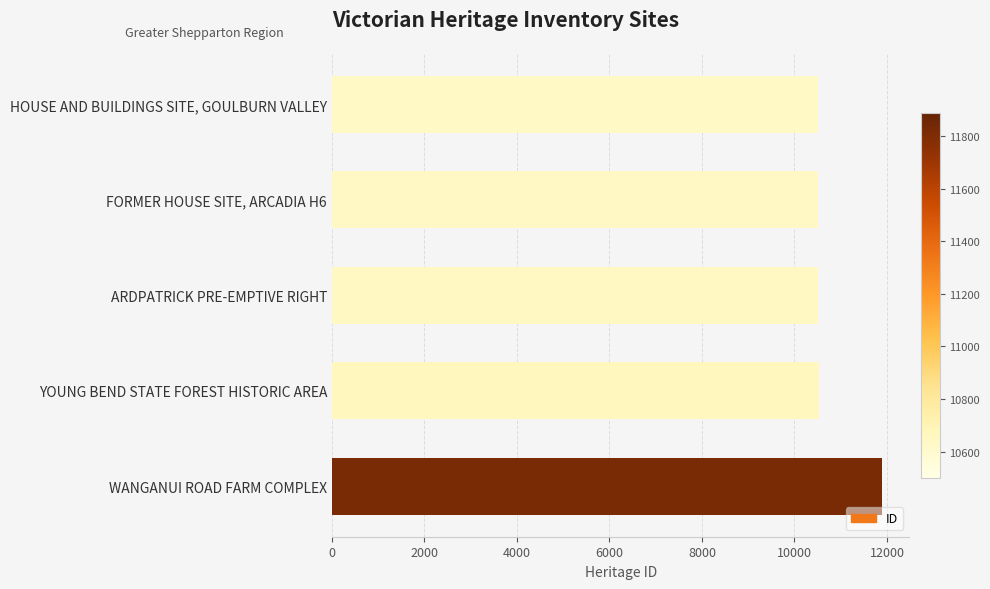

At which label is the value closest to 11194?

YOUNG BEND STATE FOREST HISTORIC AREA